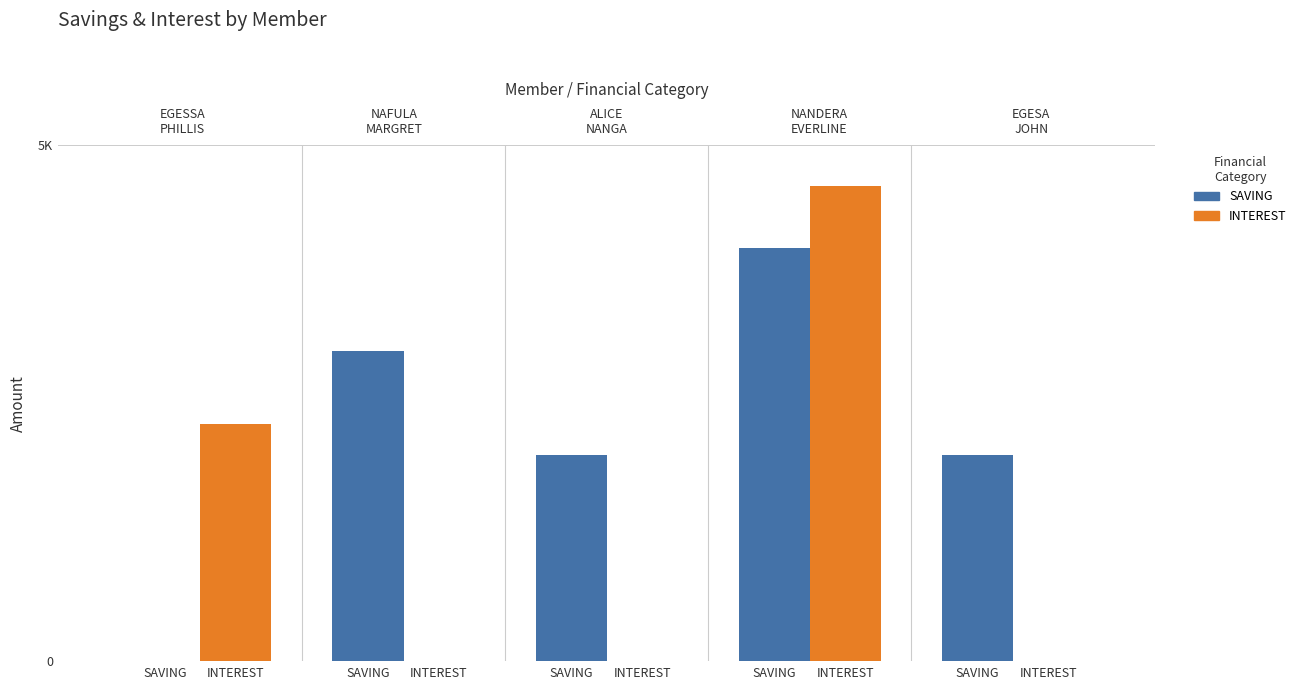

Which series has the largest range (max minus min)?

INTEREST